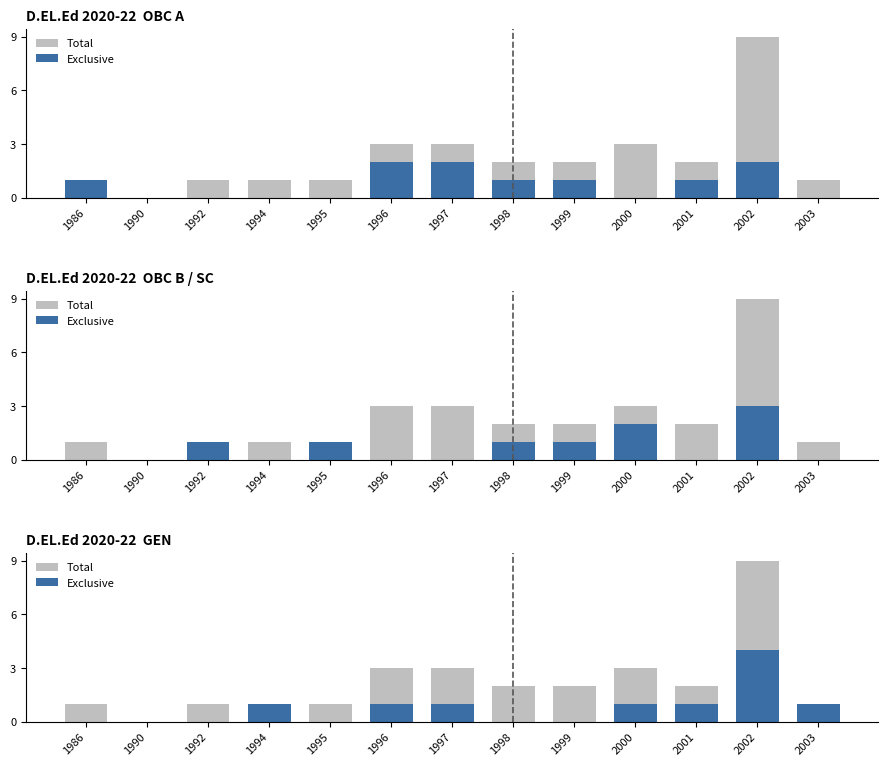

How many Exclusive values are between 0 and 1?

12